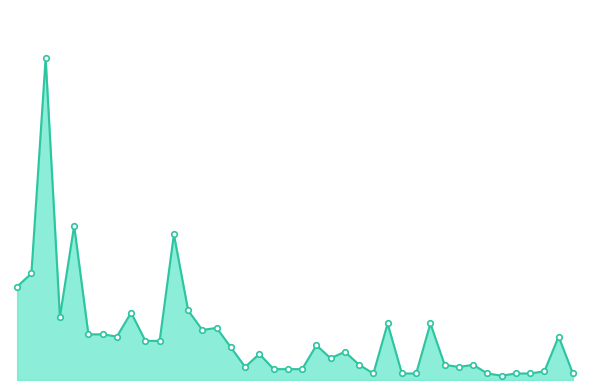

Is this an area chart (filled region under the line)?

Yes